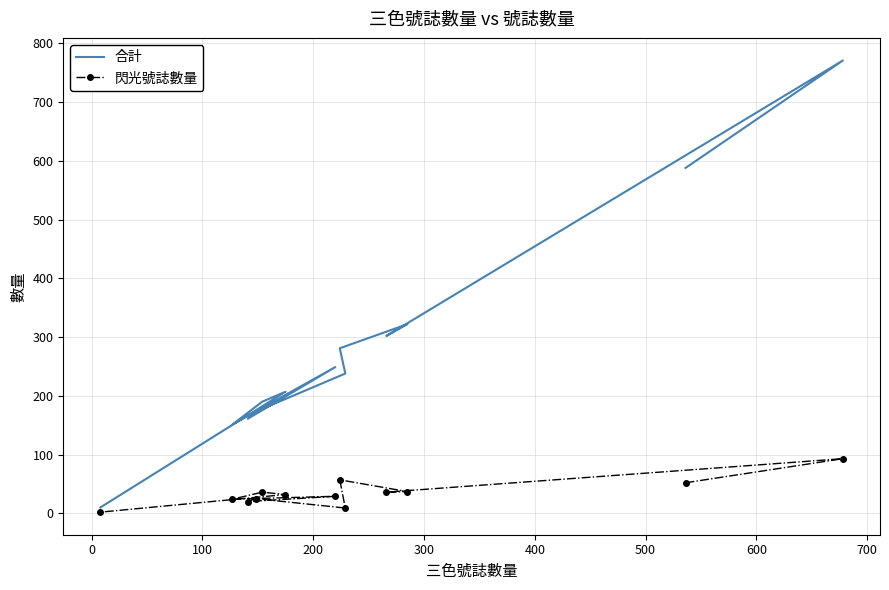

What is the sum of all 閃光號誌數量 values?

452